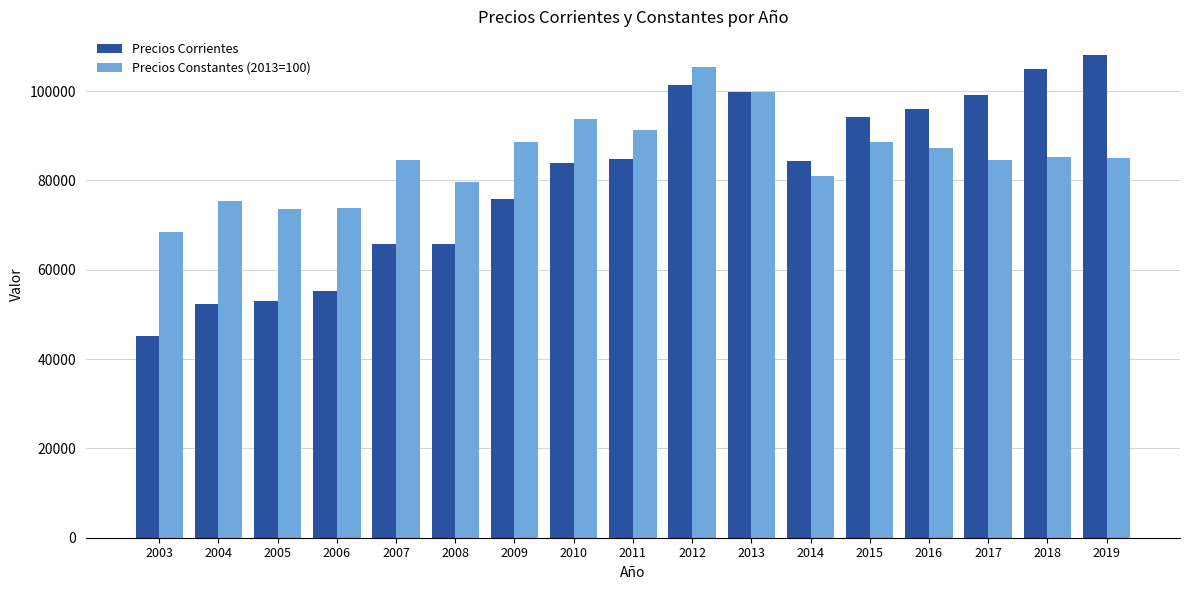

Between 2016 and 2018, which series saw the biggest shift?

Precios Corrientes